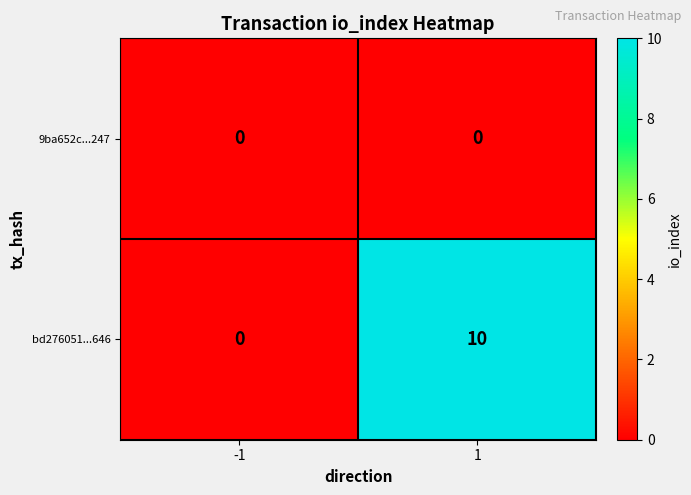

Reading right to left, transcribe all the data shown in this chart.

9ba652c...247: 1=0	-1=0
bd276051...646: 1=10	-1=0